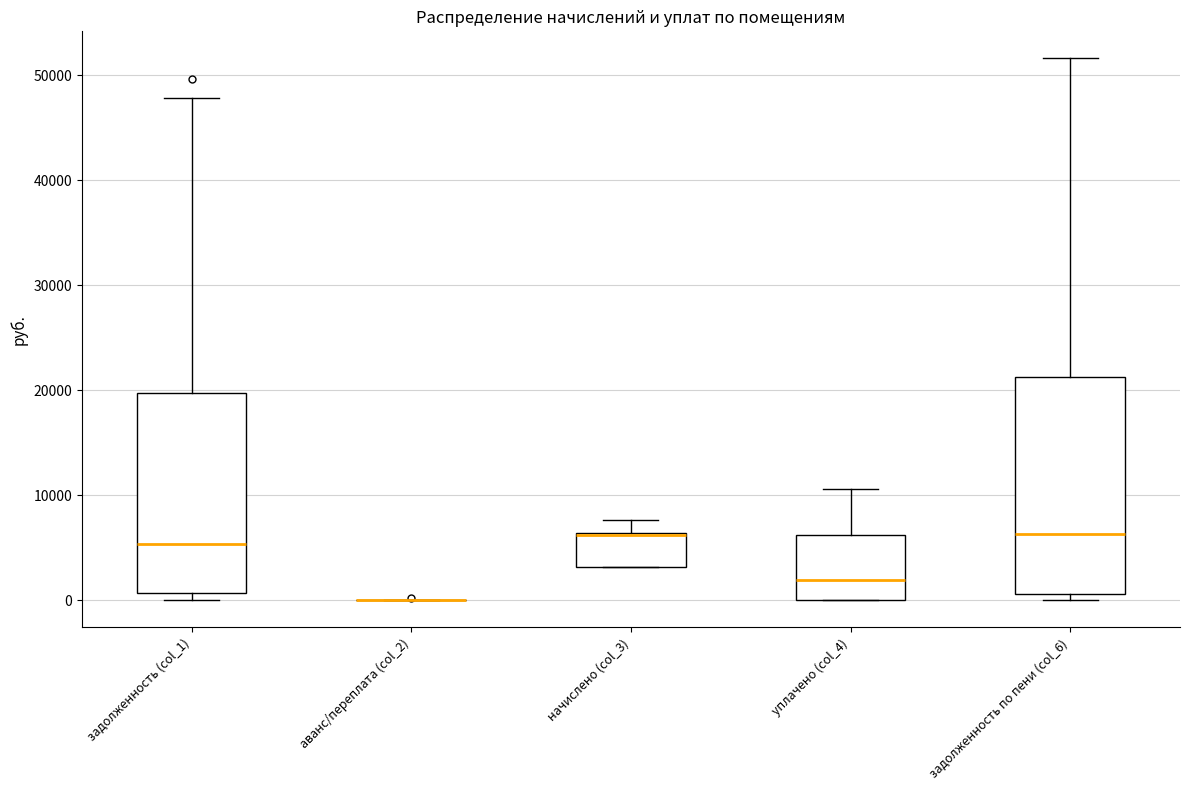

Where is the lower edge of the box for начислено (col_3) on the y-axis? The values are not printed on the chart, so give them approximately, as read against the axis.

3000